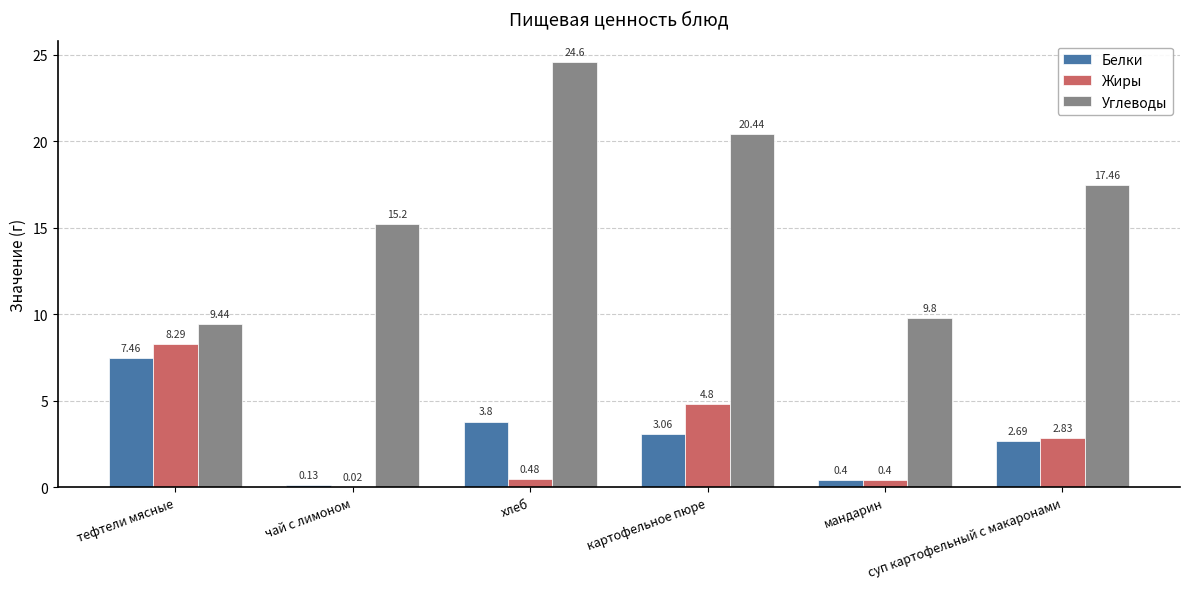

Where is Углеводы nearest to the value 17?

суп картофельный с макаронами